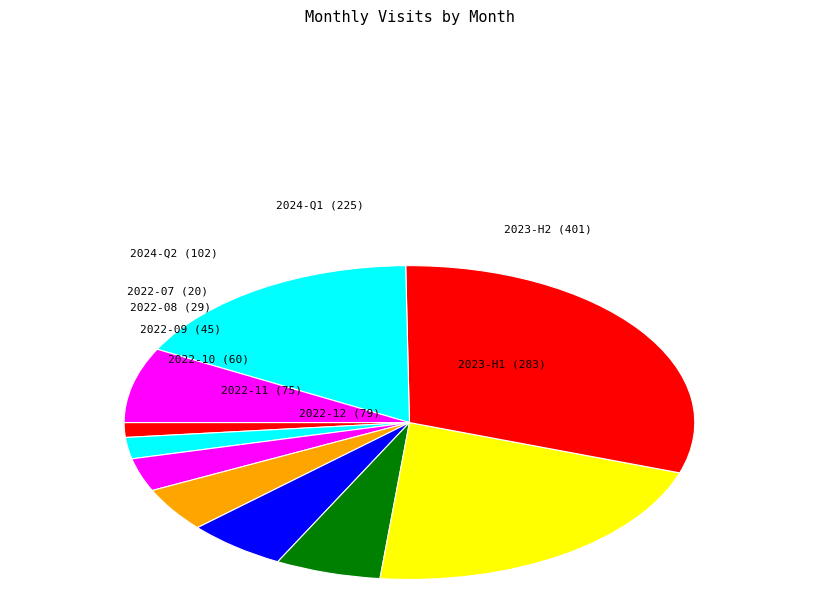

Is there any slice that represents more than half of the pie?

No